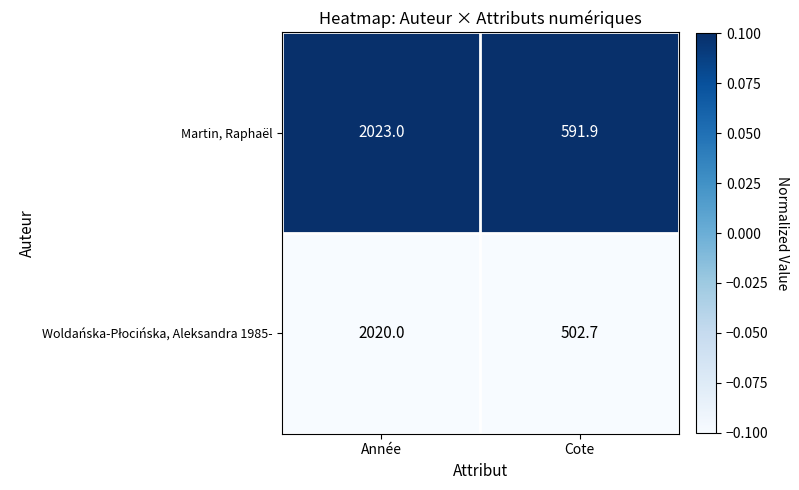

Which category has the highest value across all series?

Année